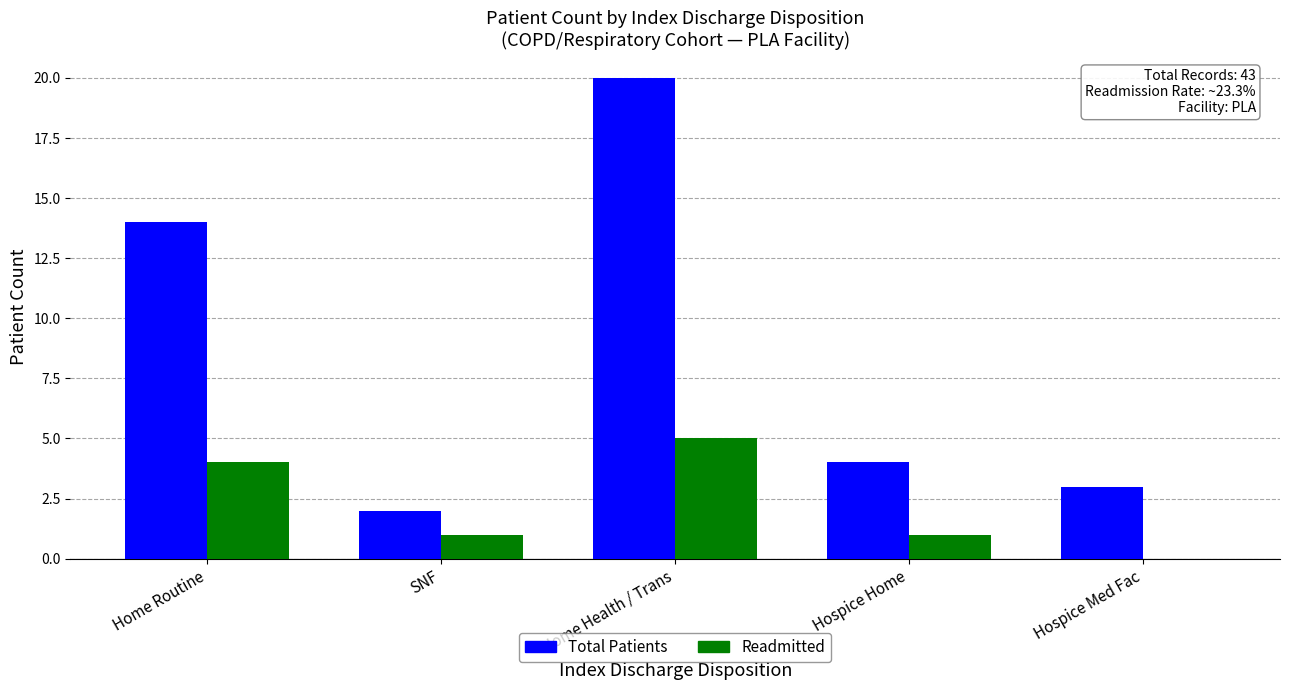

At which label is Total Patients closest to 11?

Home Routine